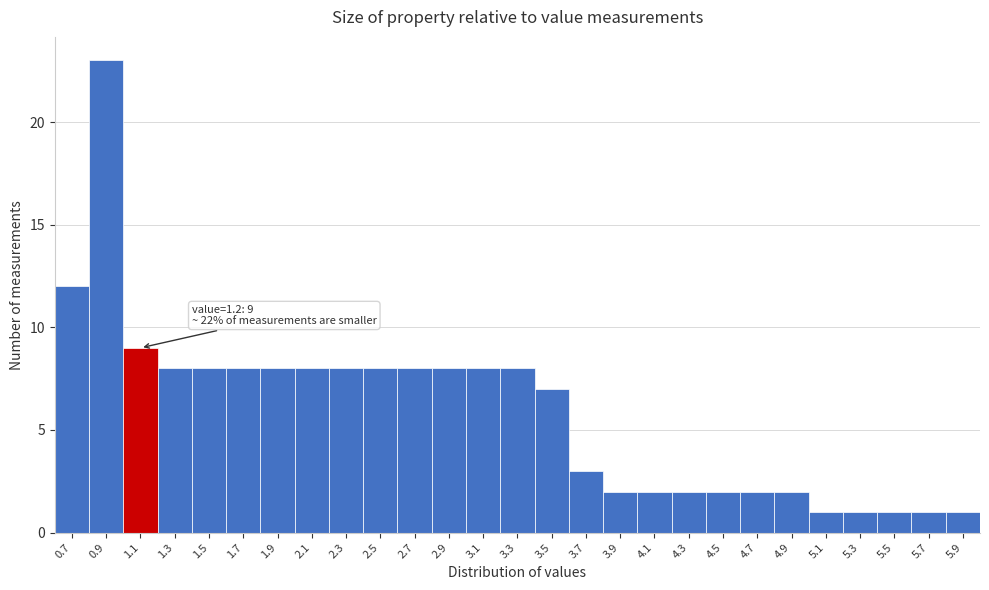

Reading right to left, what are all the values shown in this chart?

1	1	1	1	1	2	2	2	2	2	2	3	7	8	8	8	8	8	8	8	8	8	8	8	9	23	12